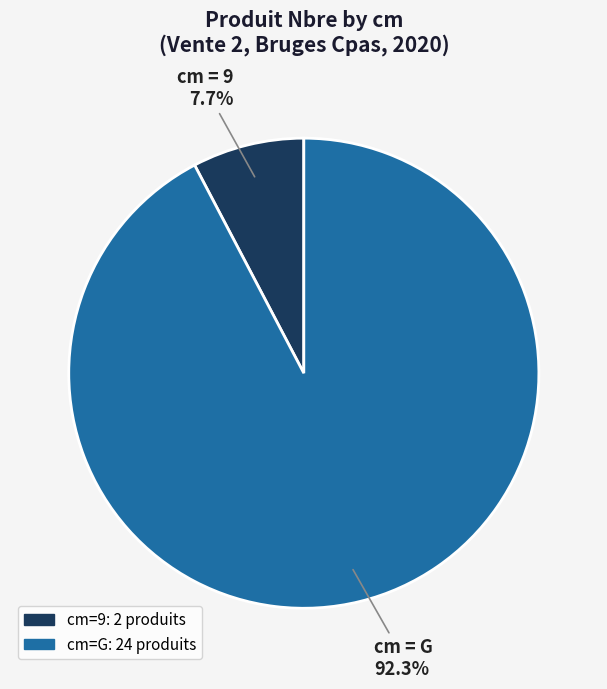

Is there any slice that represents more than half of the pie?

Yes